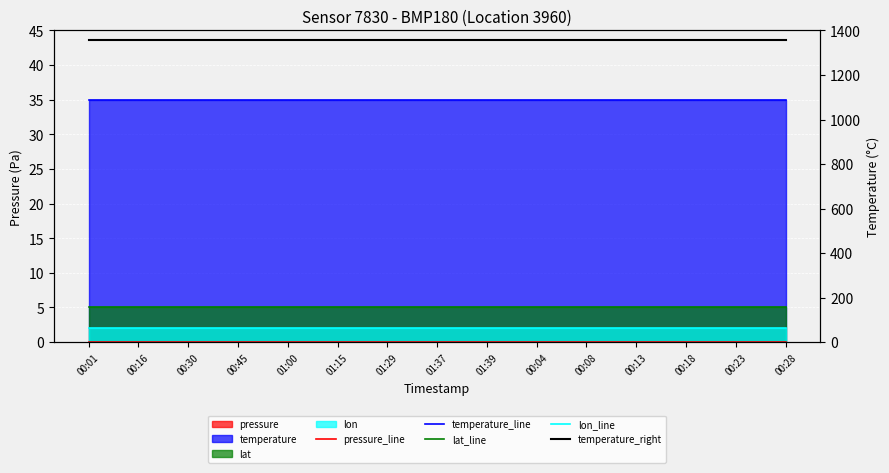

True or false: lon_line has more than 2 points higher than both neighbors.

False